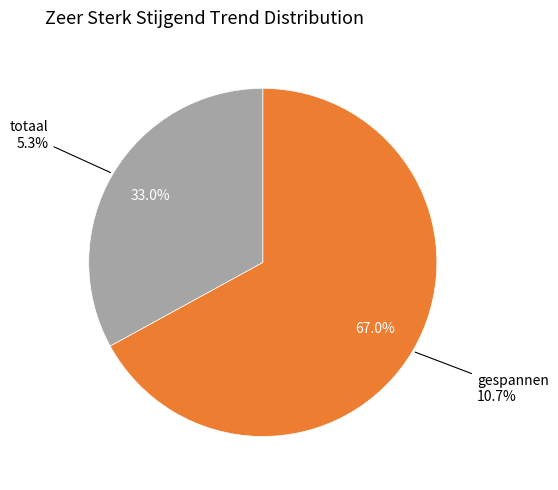

Does gespannen represent more than half of the total?

Yes